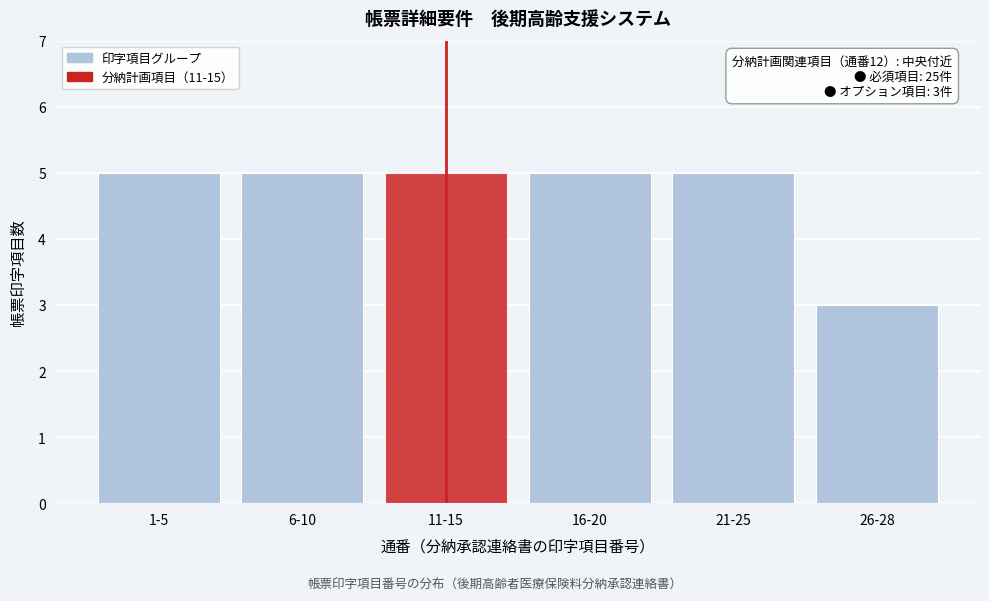

Reading left to right, list all the values displayed in this chart.

5	5	5	5	5	3